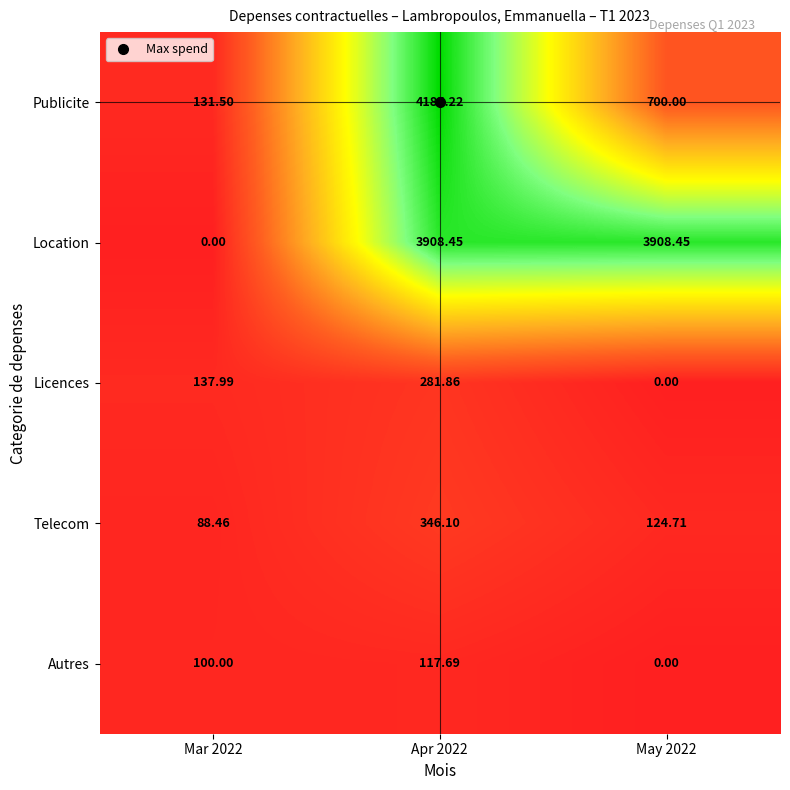

Which series changed the most between Mar 2022 and Apr 2022?

Publicite